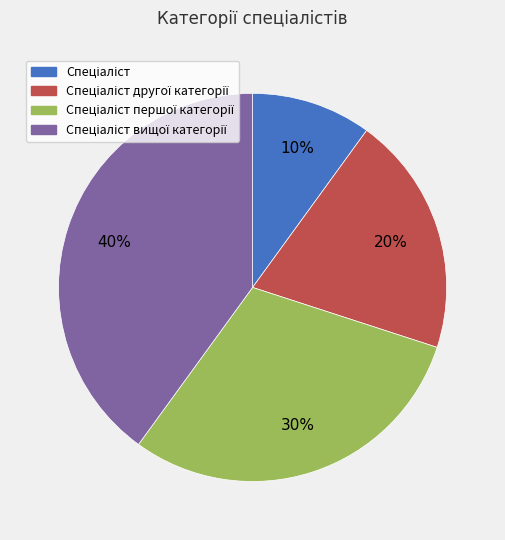

Is there a majority slice in this chart?

No